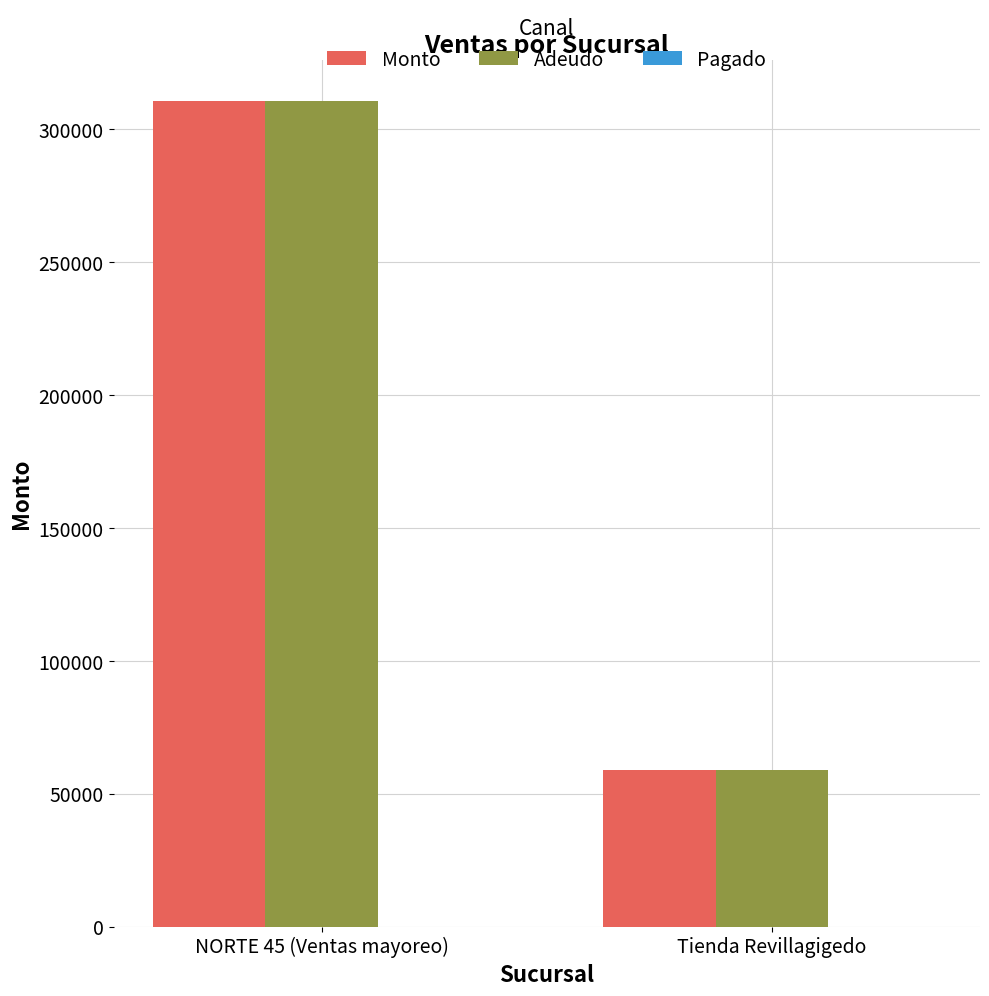

What is the total value across all series at Tienda Revillagigedo?

117991.0